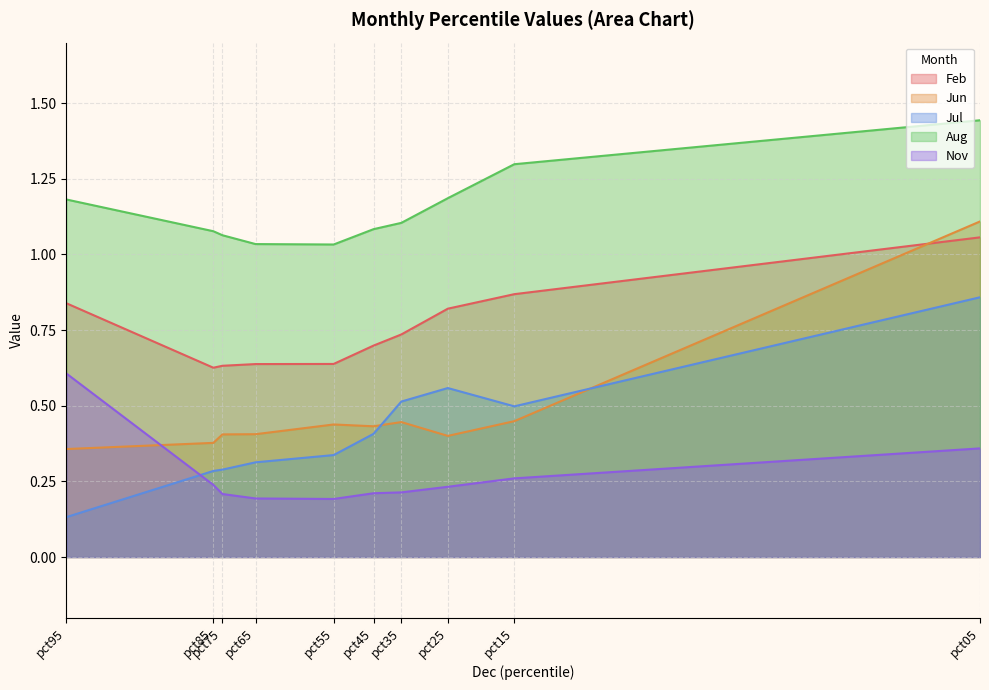

True or false: Nov and Aug intersect in this chart.

False